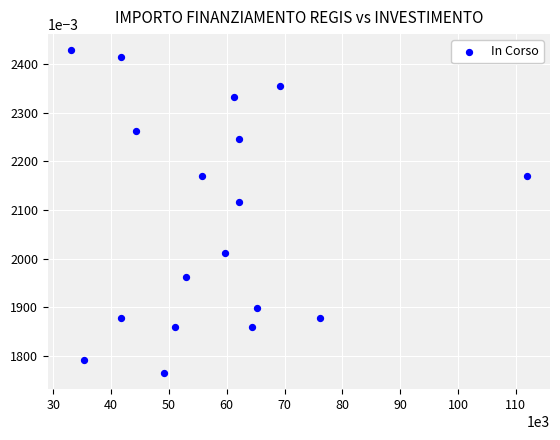

What is the range of Y values (max minus min)?

0.7